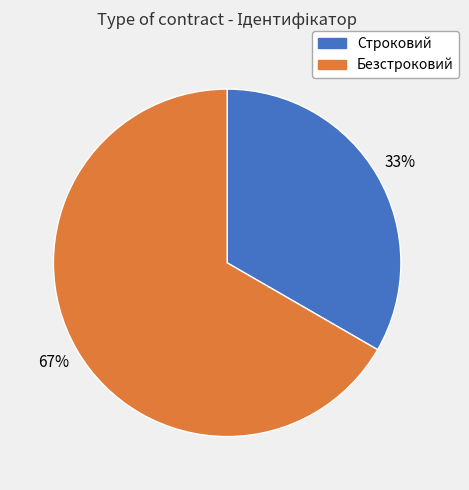

Is there a majority slice in this chart?

Yes